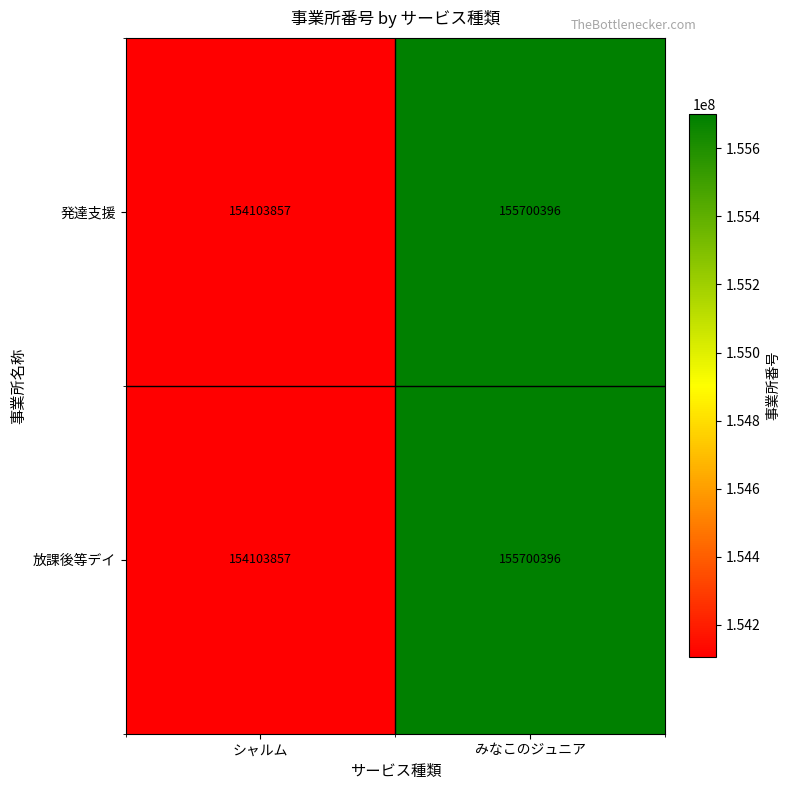

The value of 発達支援 at シャルム is 154103857. True or false?

True